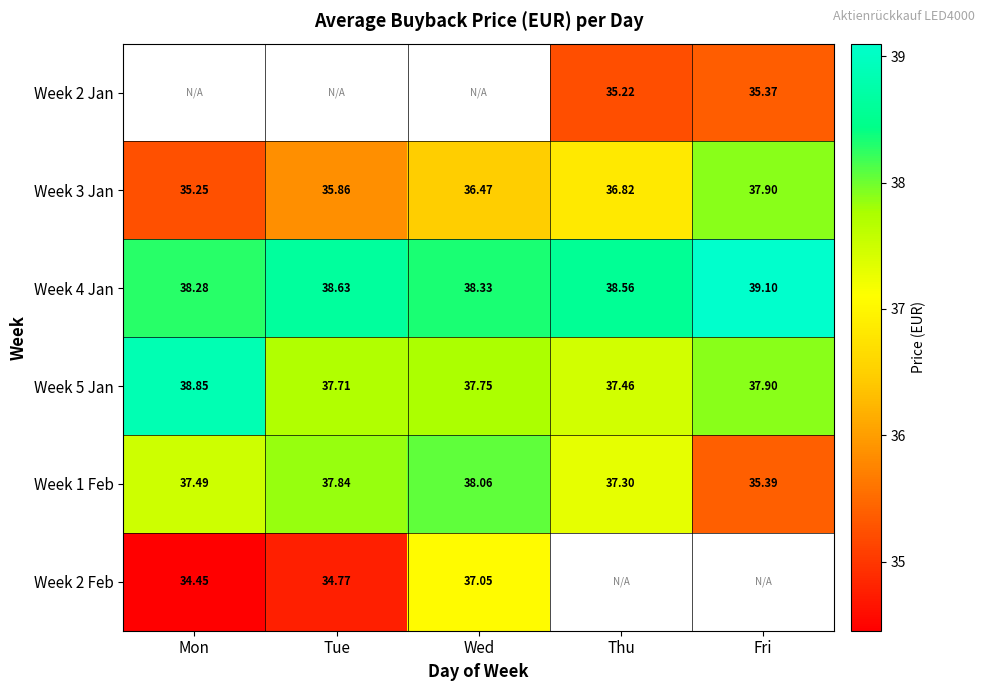

Where is Week 1 Feb nearest to the value 36?

Fri